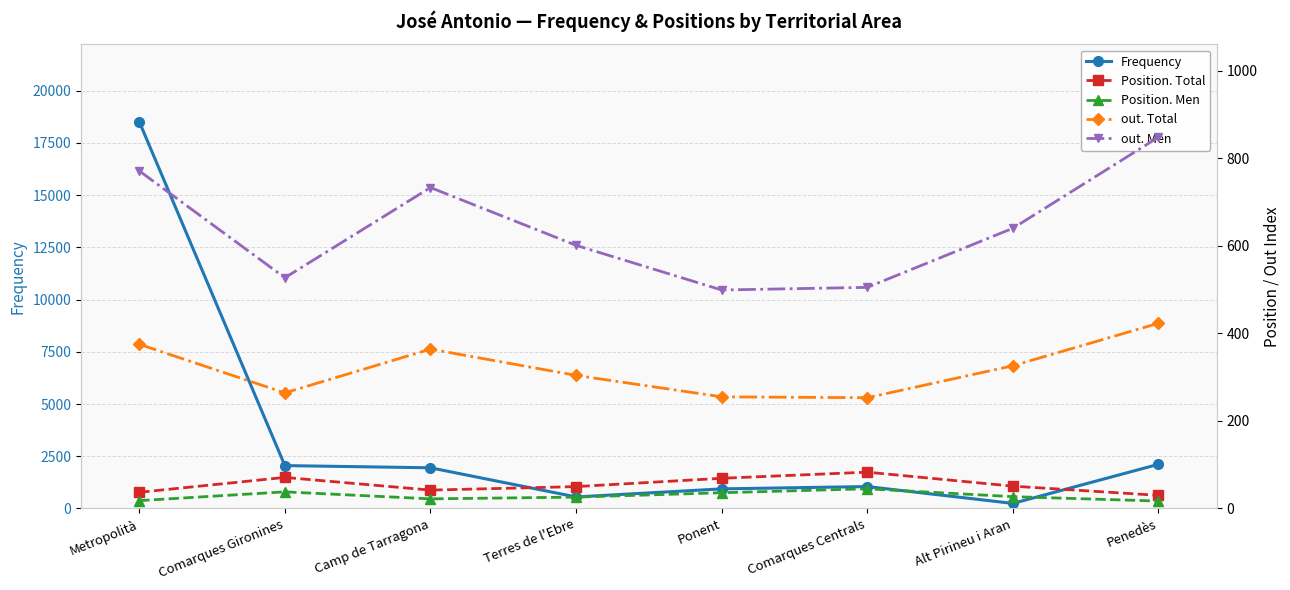

How many data points in Position. Men are above 27?

3